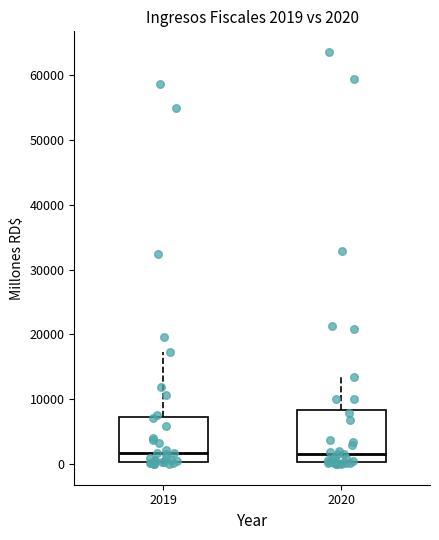

Which box is the tallest, from its lower edge to its upper edge?

2020